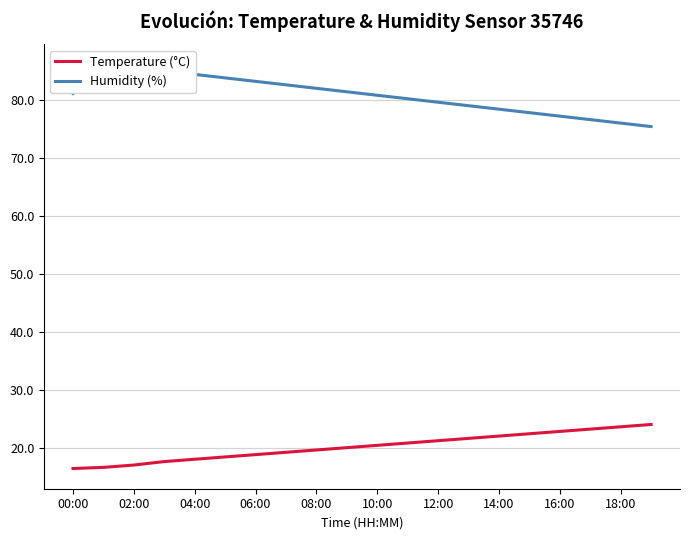

What is the label of the 20th point from the right?

00:00